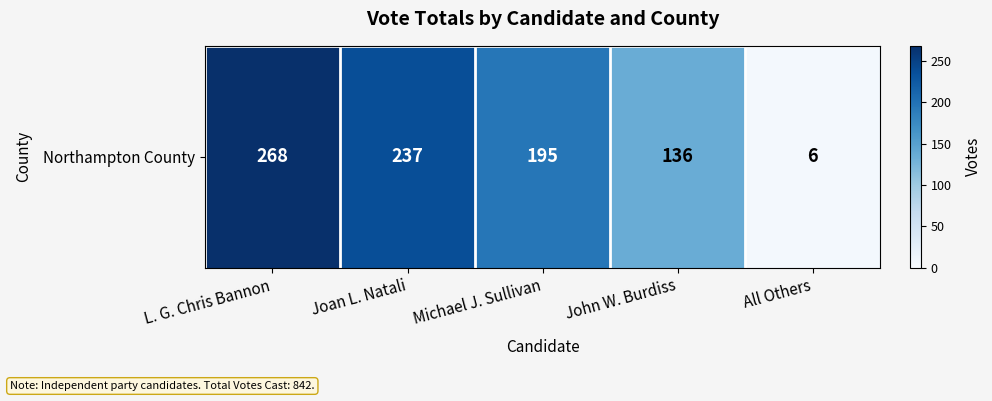

What is the difference between the values at All Others and Joan L. Natali?

231